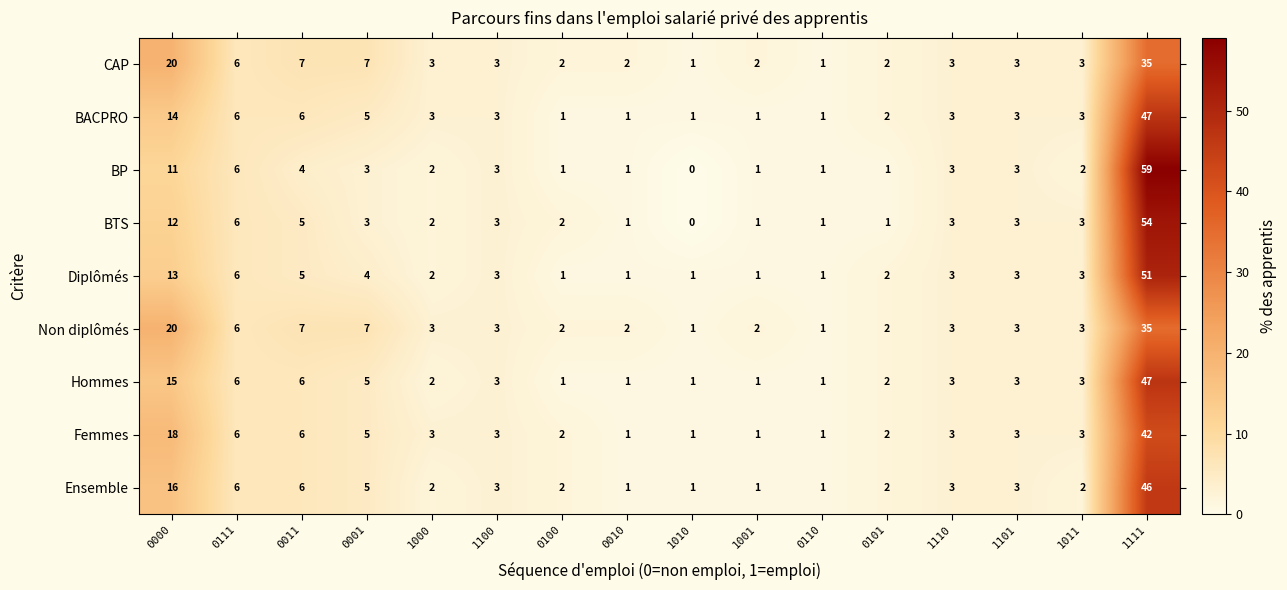

The value of Femmes at 1101 is 3. True or false?

True